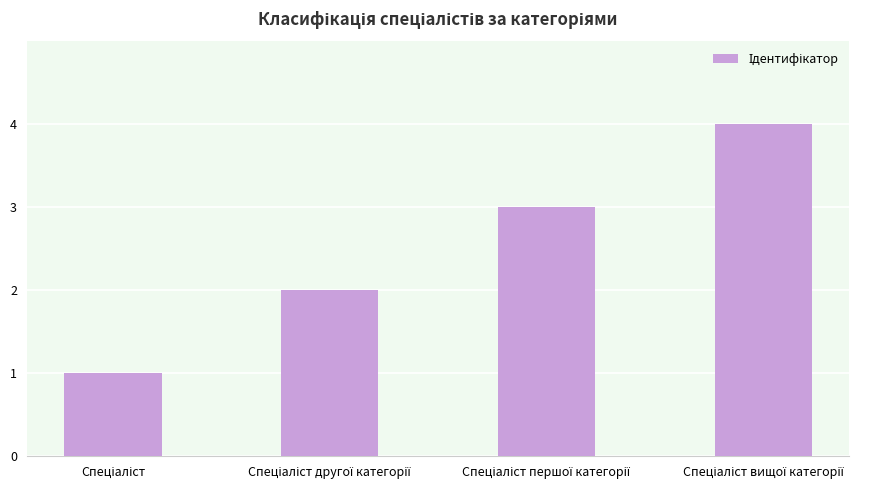

Does the chart contain stacked bars?

No